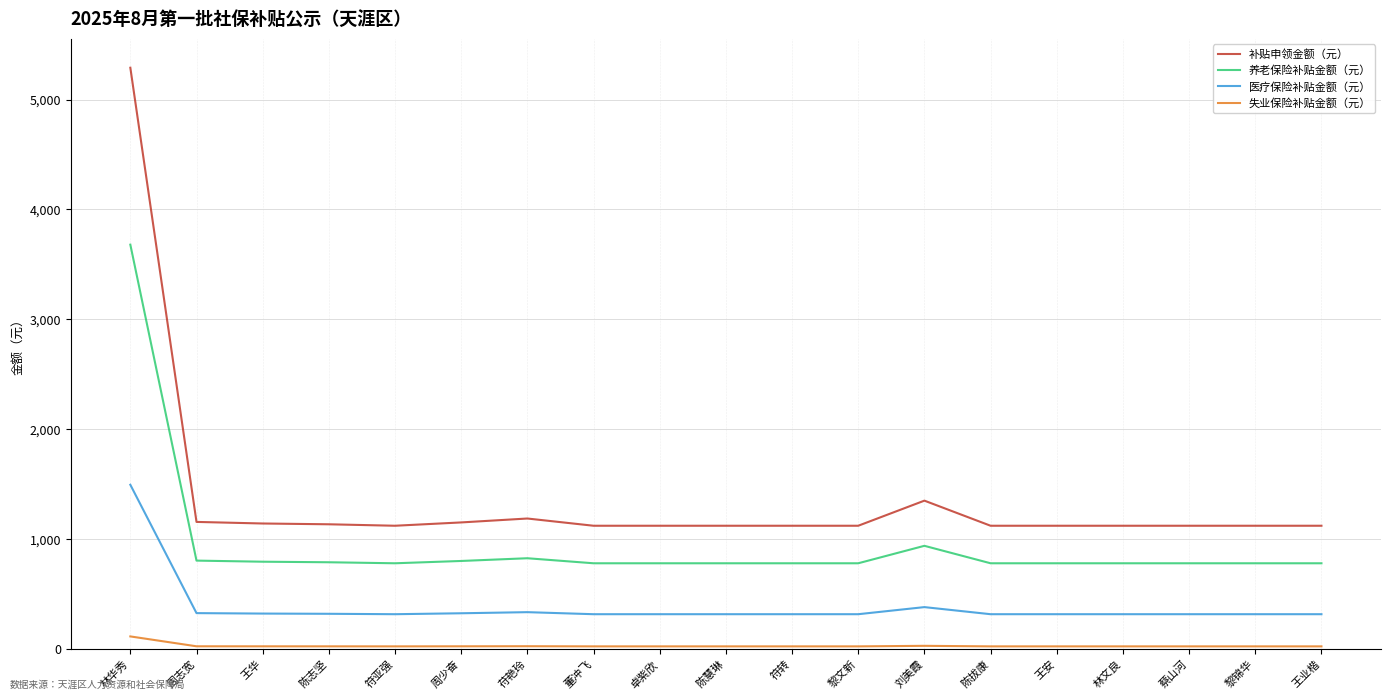

What is the difference between the maximum and second lowest values in the 补贴申领金额（元） series?

4167.9